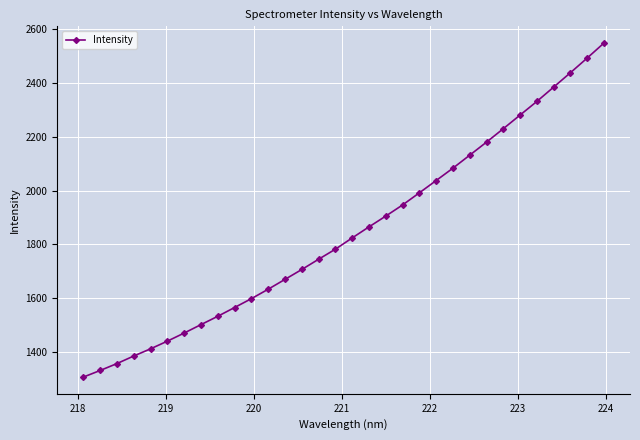

What is the smallest value displayed?

1306.7